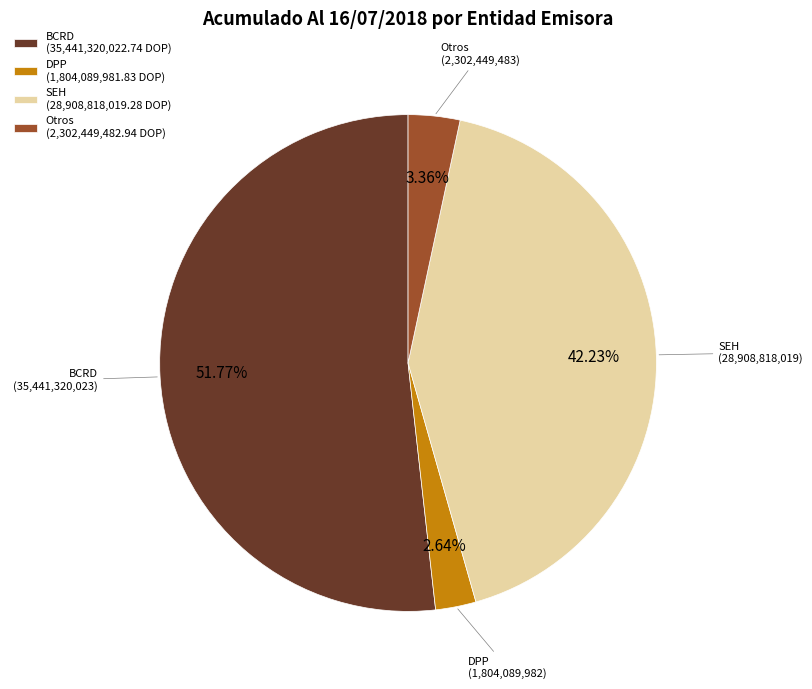

Do BCRD (35,441,320,022.74 DOP) and DPP (1,804,089,981.83 DOP) together represent more than half of the pie?

Yes